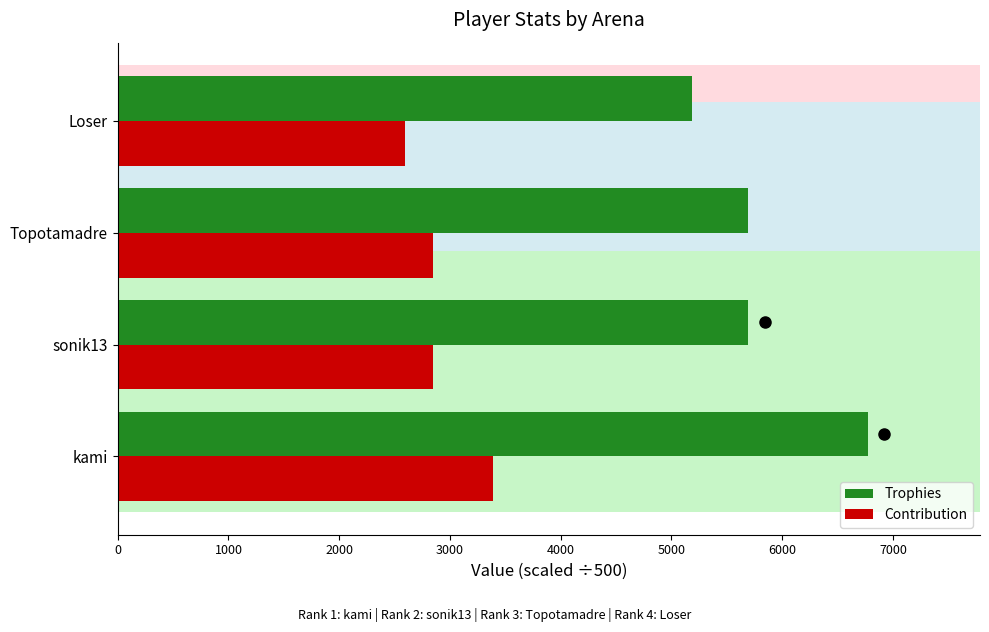

At which category does the chart reach its minimum across all series?

Loser